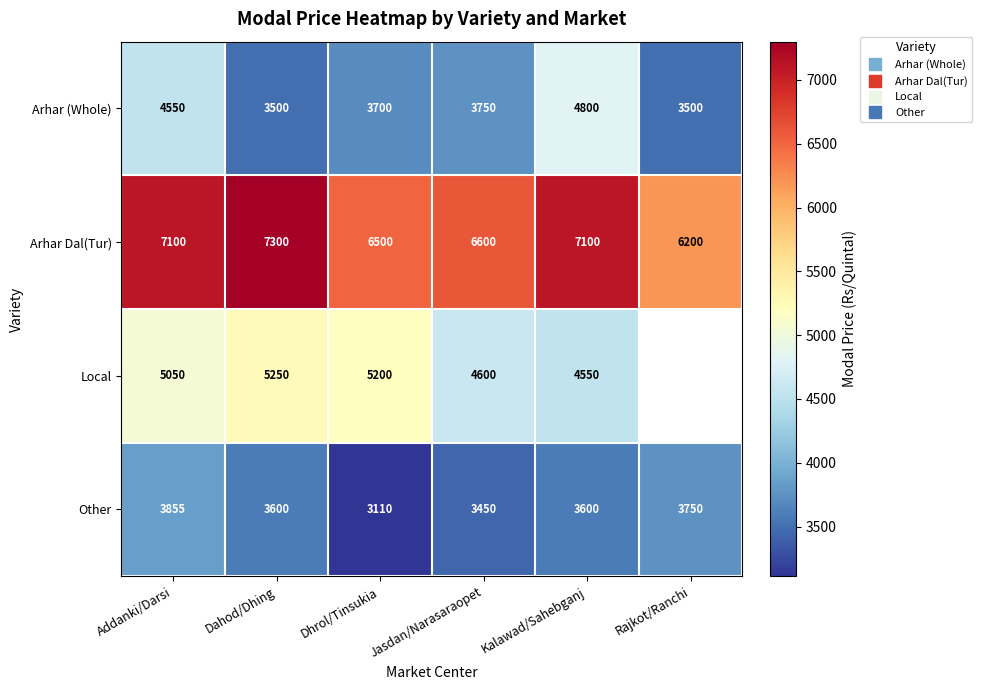

How many data points in Arhar Dal(Tur) are less than 7100?

3